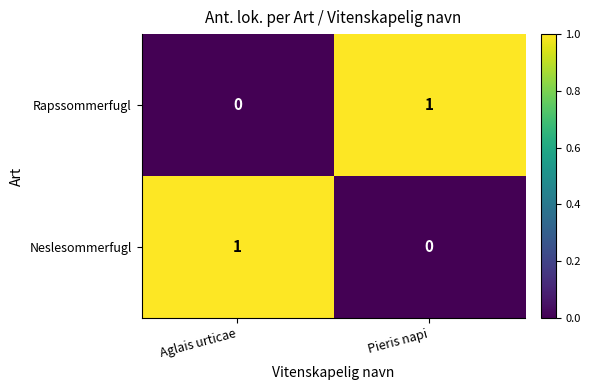

Is the value of Rapssommerfugl at Pieris napi greater than the value of Neslesommerfugl at Pieris napi?

Yes